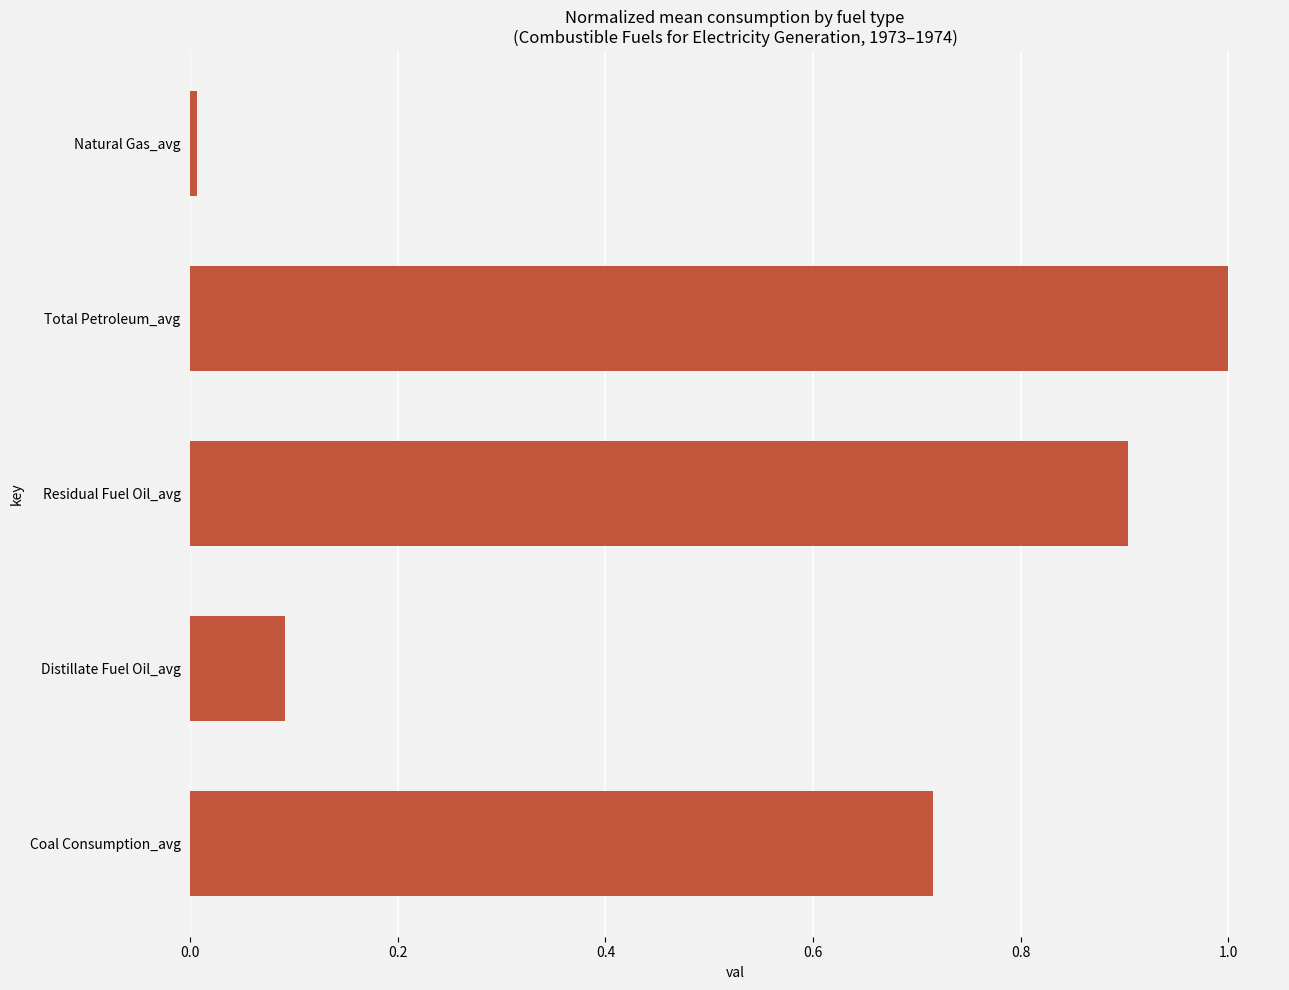

Which has a higher value, Residual Fuel Oil_avg or Total Petroleum_avg?

Total Petroleum_avg